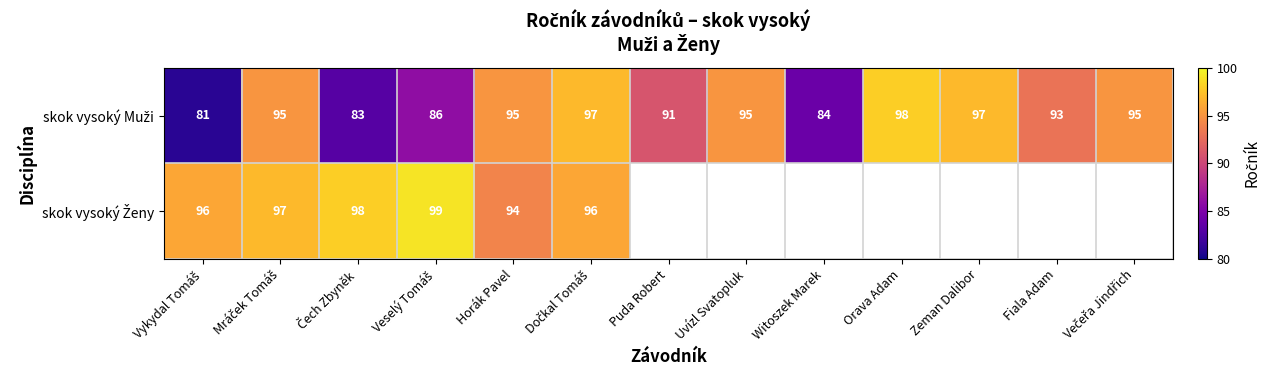

At which label does skok vysoký Muži reach its minimum?

Vykydal Tomáš